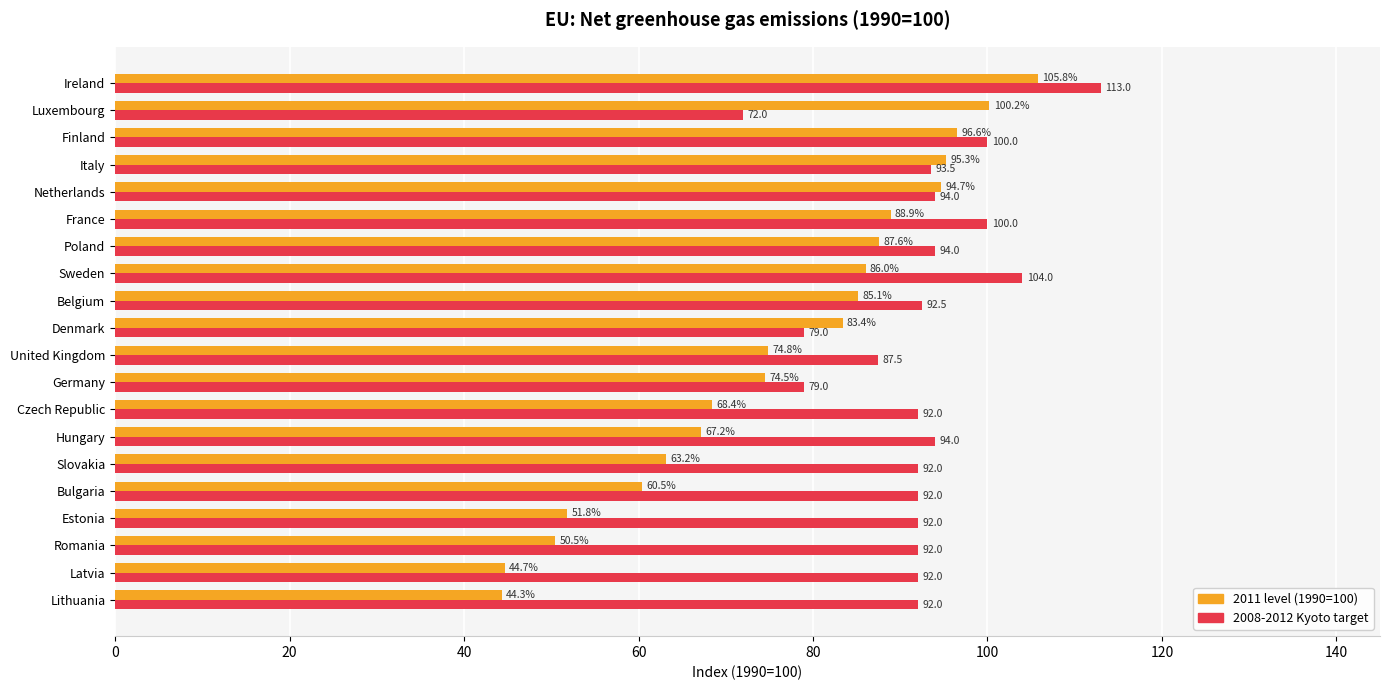

What is the average value of the 2011 level (1990=100) series?

76.2